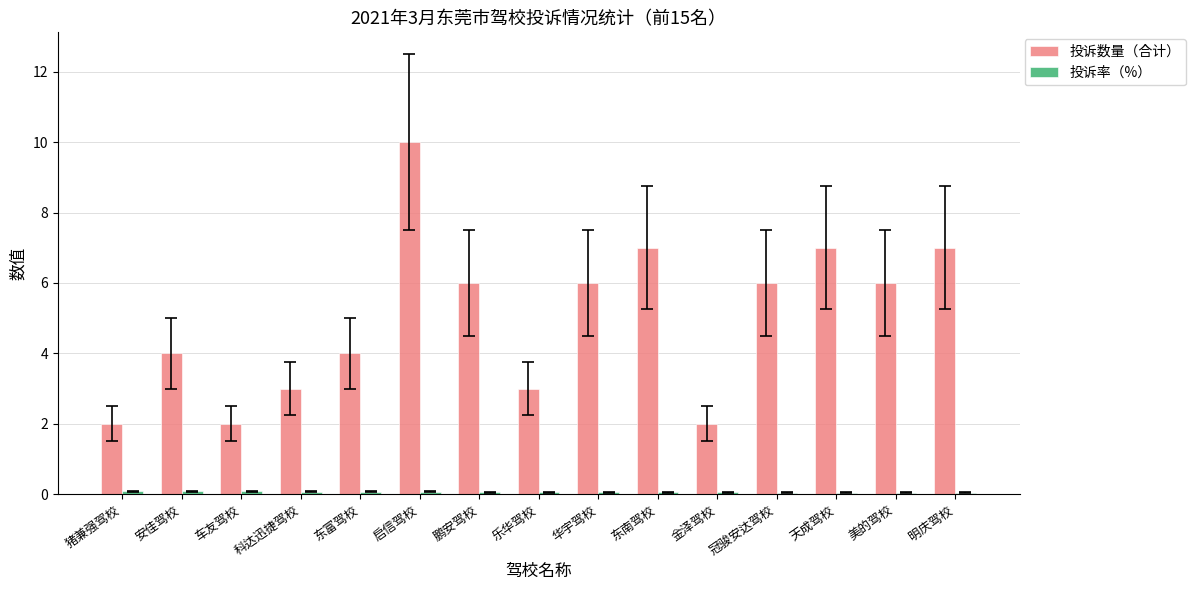

The value of 投诉数量（合计） at 鹏安驾校 is 2.6. True or false?

False